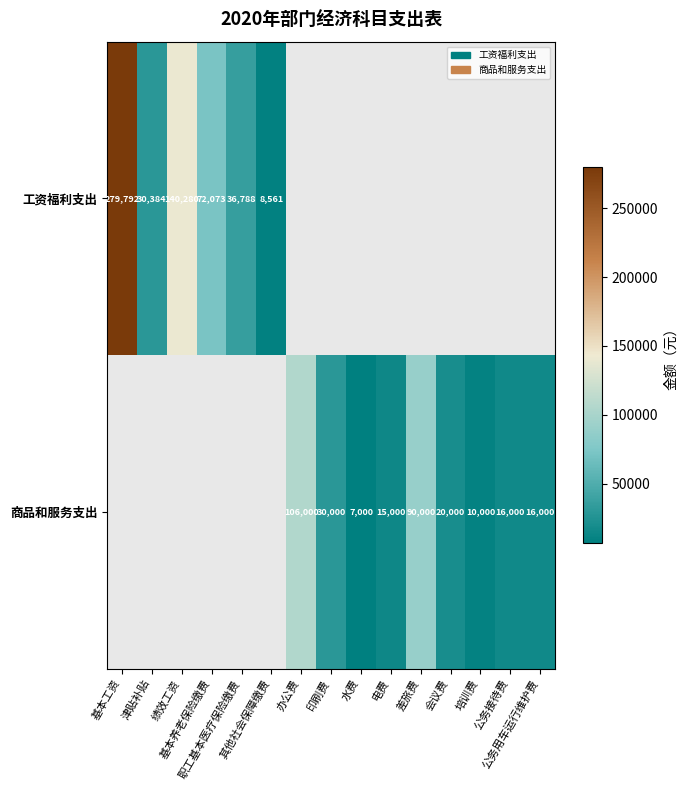

What is the approximate value of 商品和服务支出 at 培训费?

10000.0